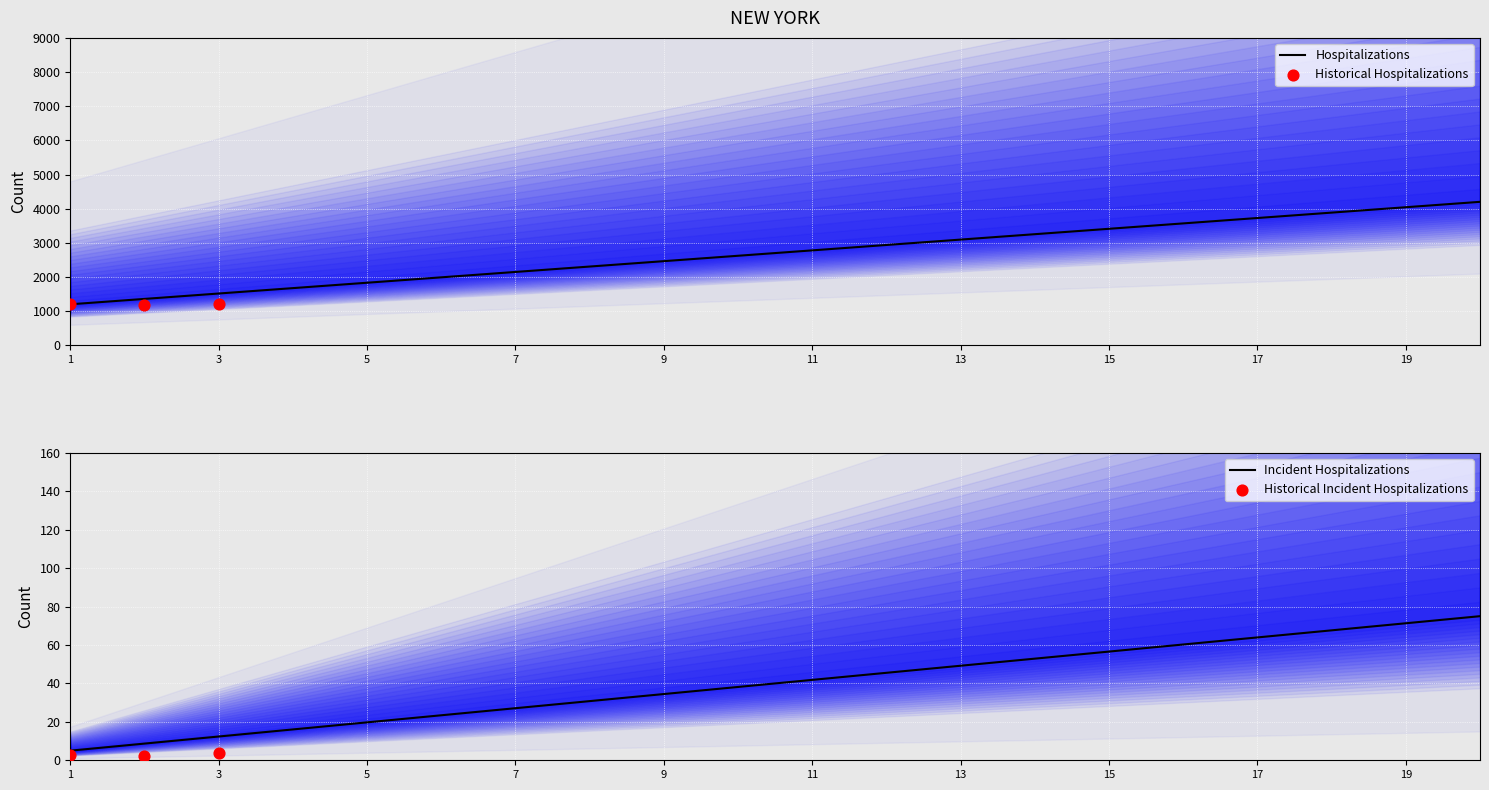

At how many categories does at least one series exceed 2724?

10